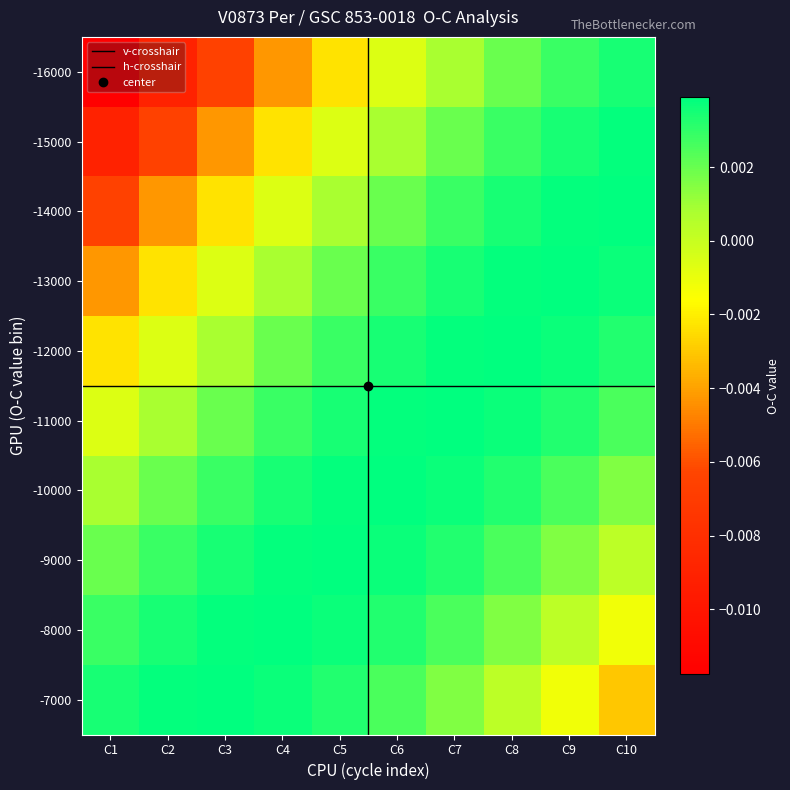

Count the -12000 values in the range 0 to 1.

8